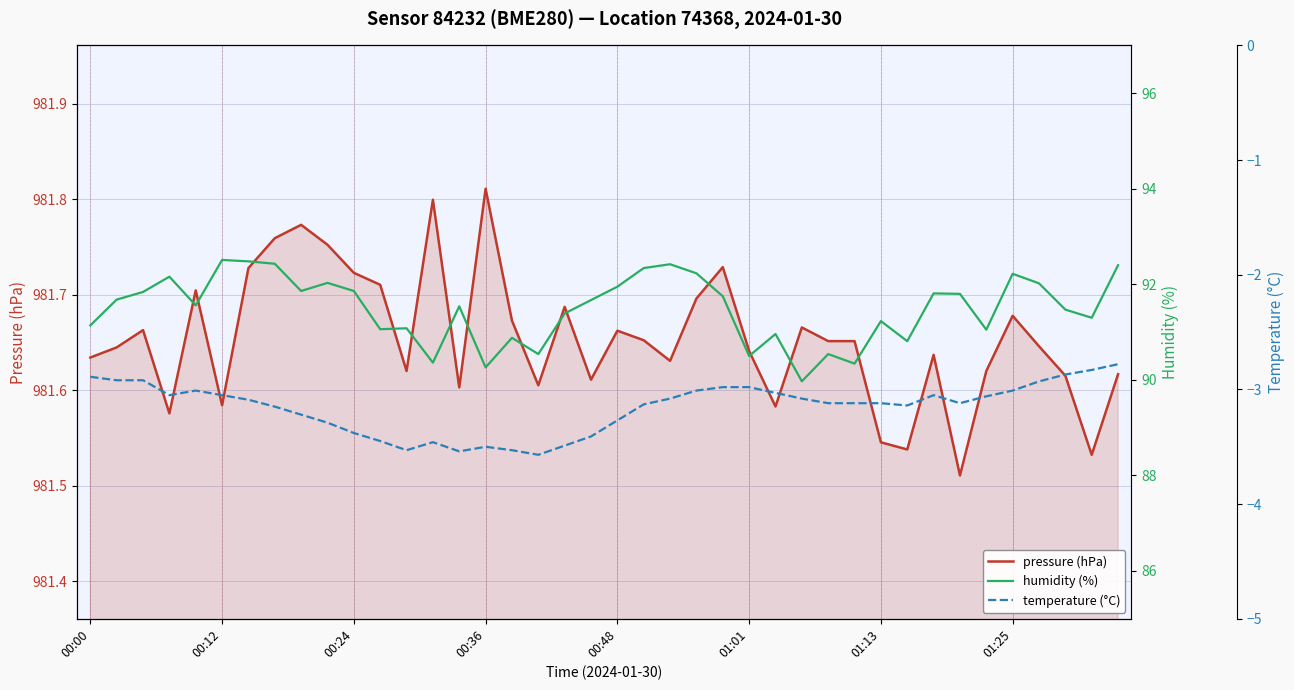

True or false: humidity (%) and pressure (hPa) intersect in this chart.

False